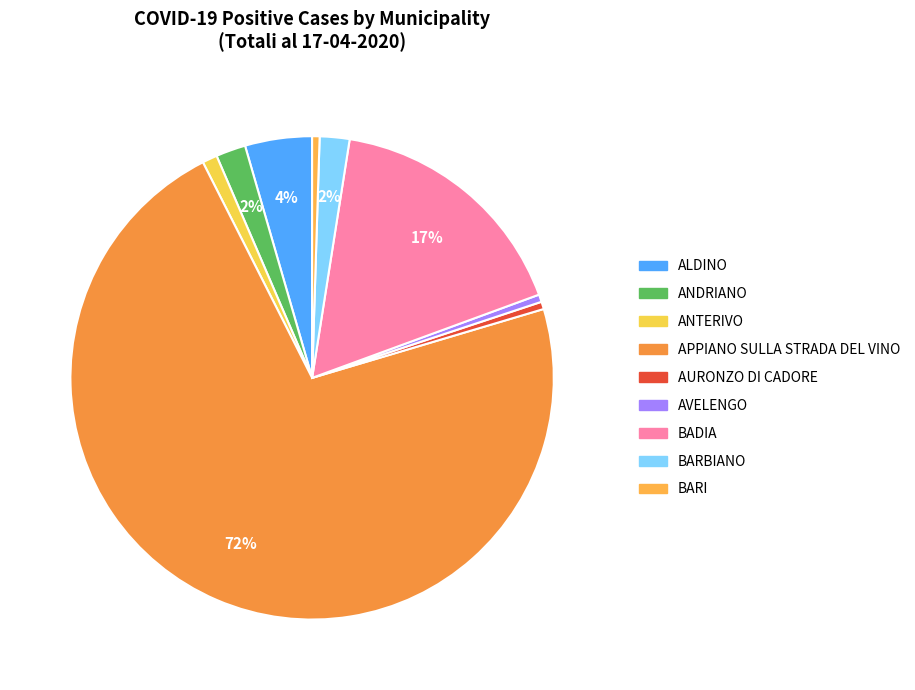

To the nearest percent, what is the difference between the largest and smallest slice percentages?

72%